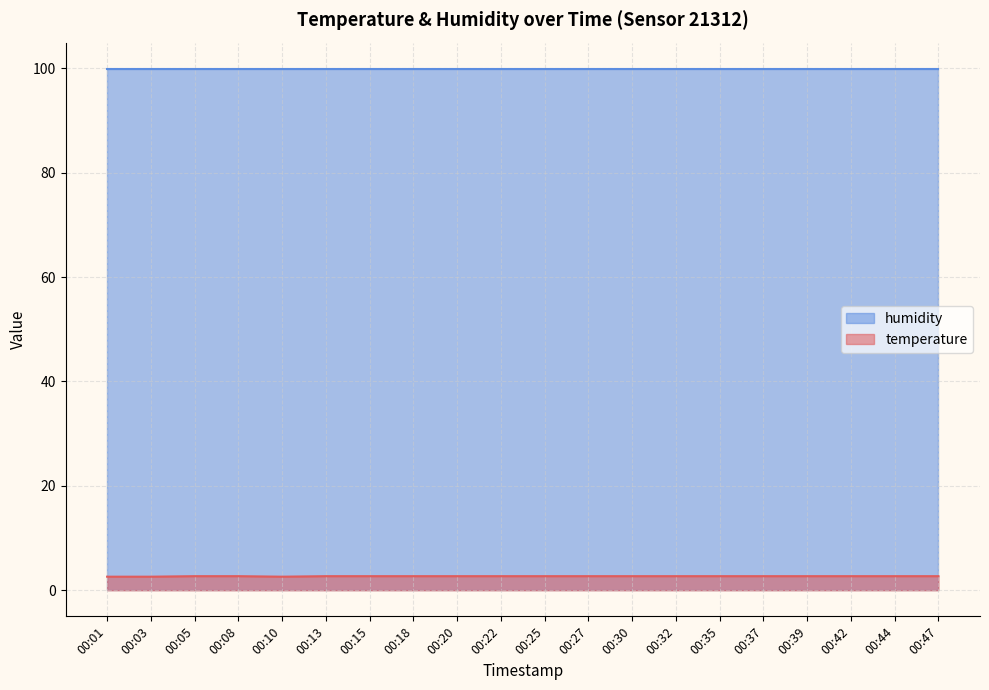

How many points are lower than both their immediate neighbors (excluding endpoints)?

1